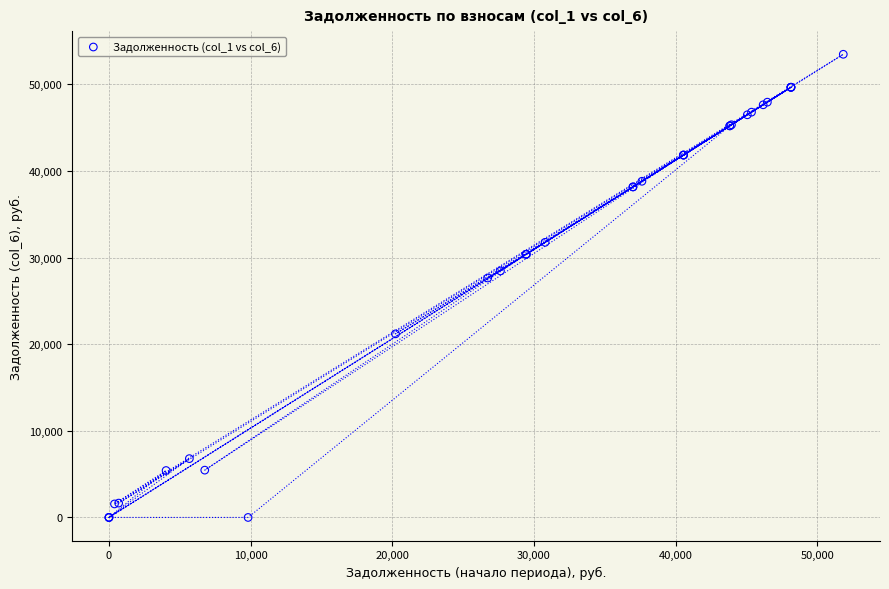

What Y value in the scatter plot is closest to 26732?

27639.3